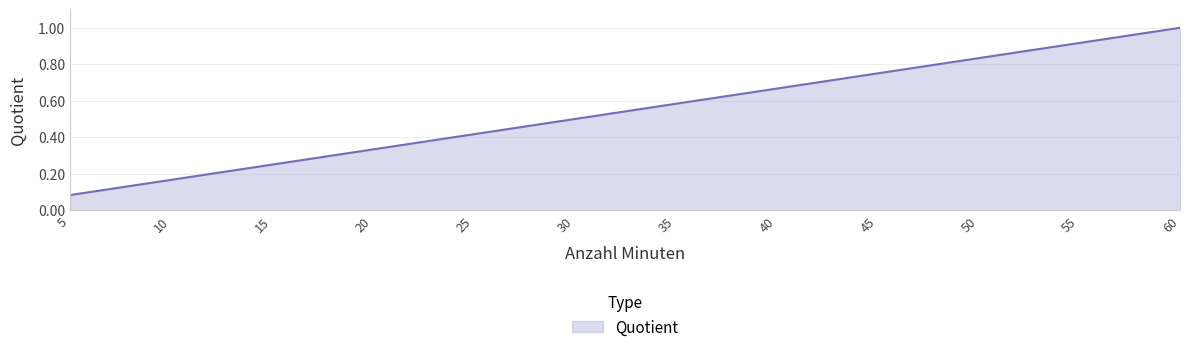

Rank the categories by value from lowest to highest.

5, 10, 15, 20, 25, 30, 35, 40, 45, 50, 55, 60